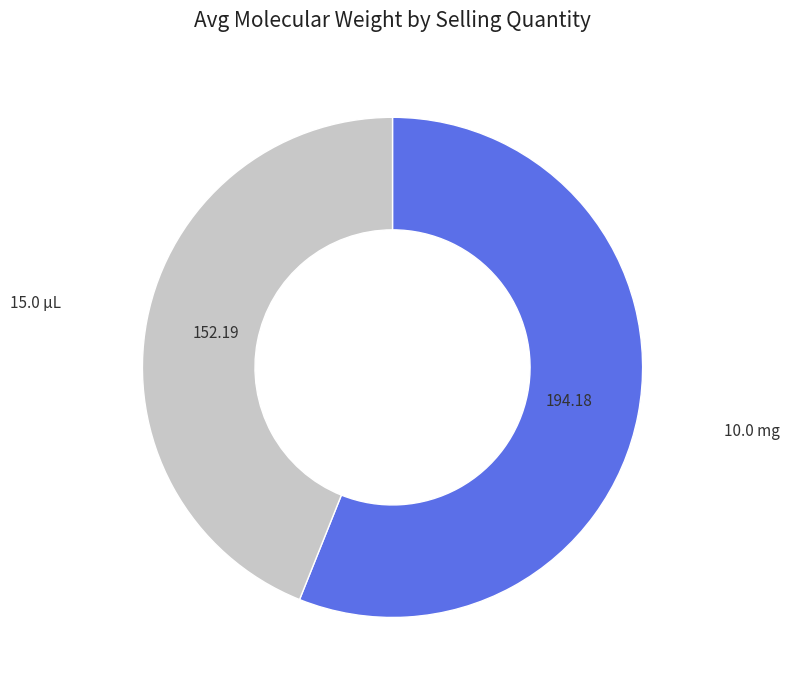

What is the ratio of the value at 10.0 mg to the value at 15.0 µL?

1.3